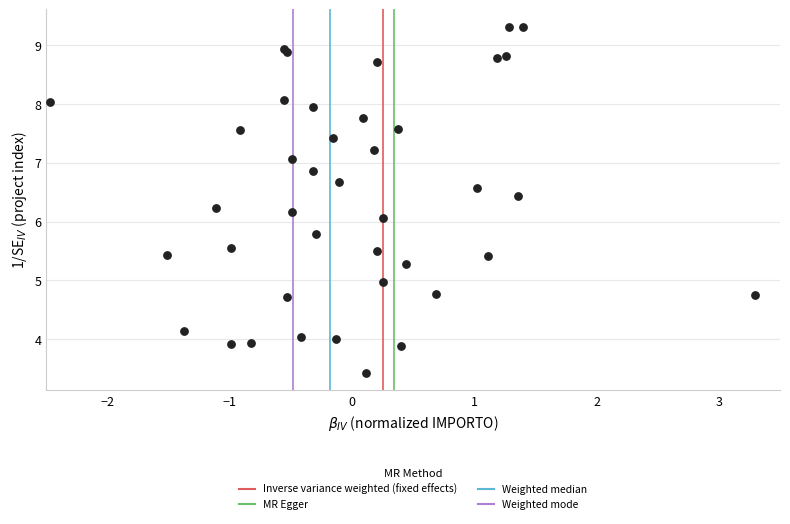

What Y value in the scatter plot is closest to 6?

6.1